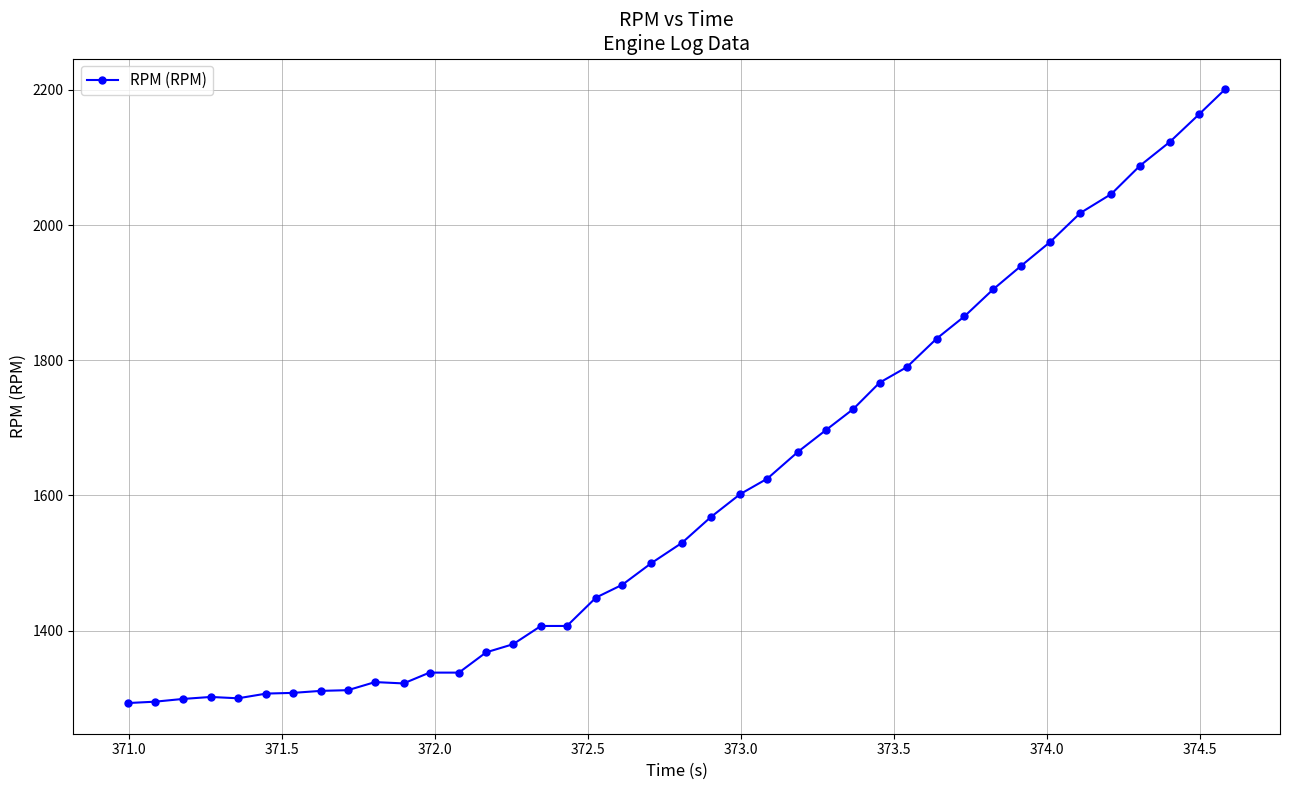

What is the sum of all values?

64157